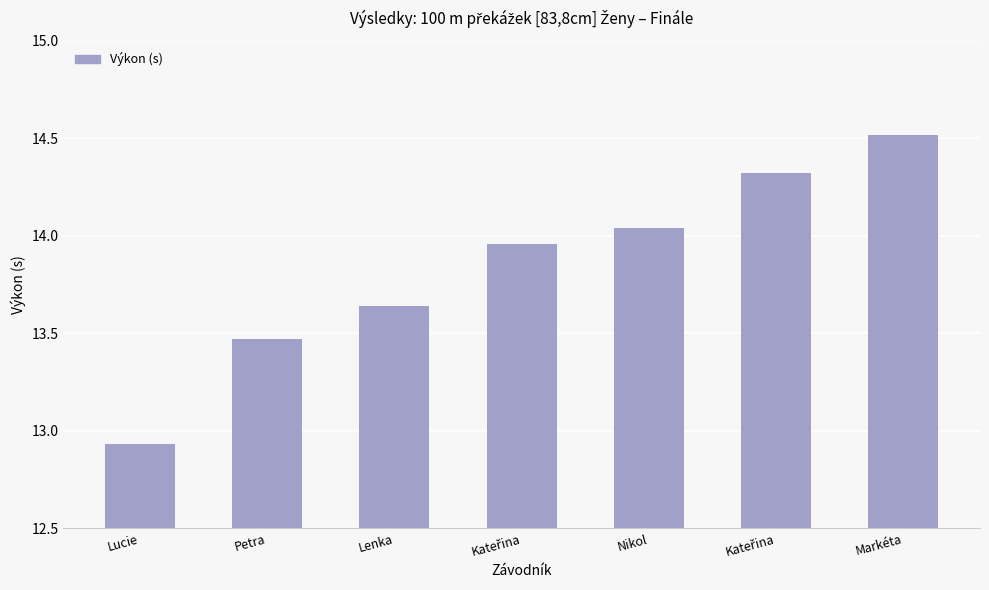

The value at Petra is 13.5. True or false?

True